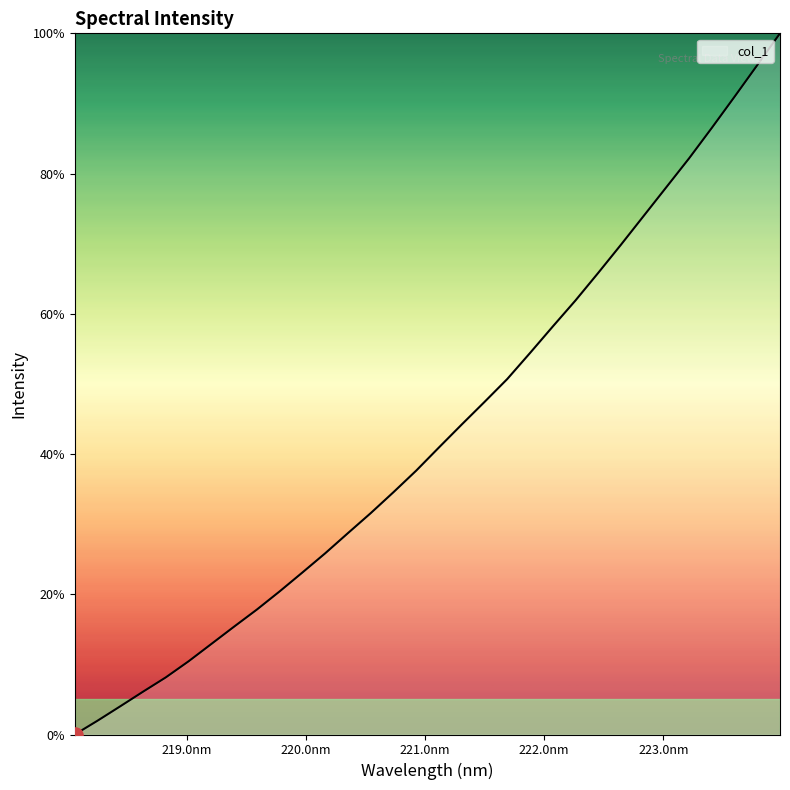

What is the maximum value shown in the chart?

100.0